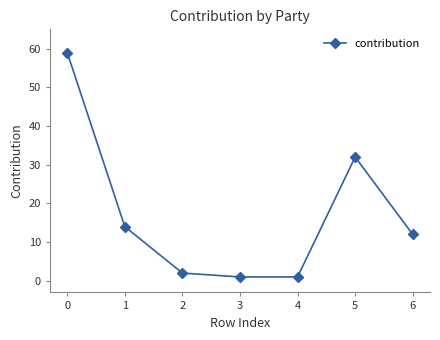

What is the minimum value shown in the chart?

1